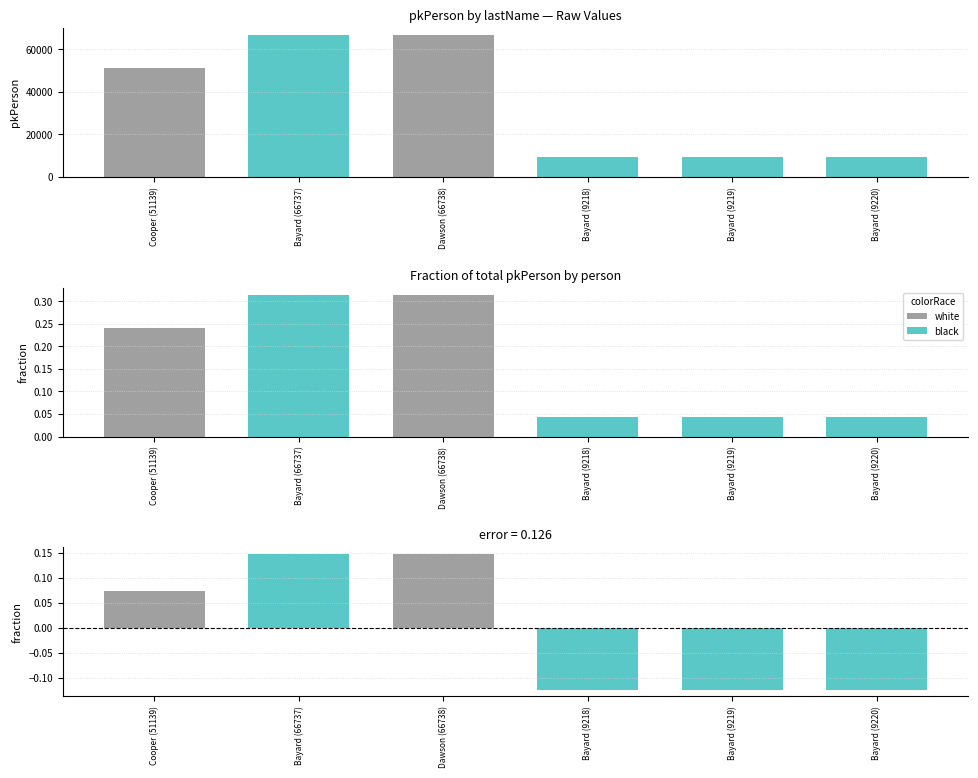

How many values exceed 51139?

2